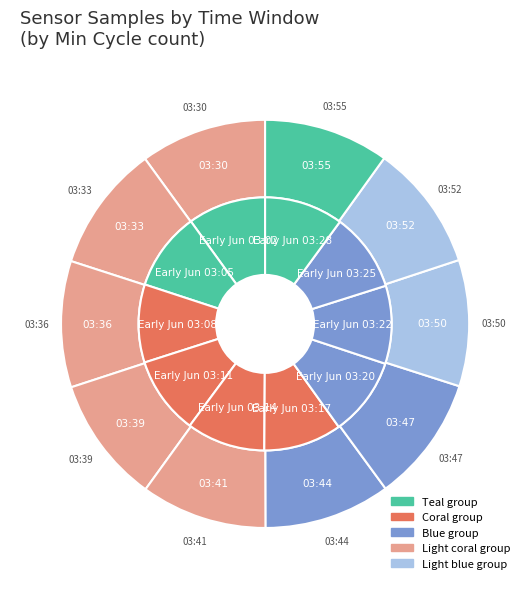

To the nearest percent, what percentage of the pie is 6?

10%